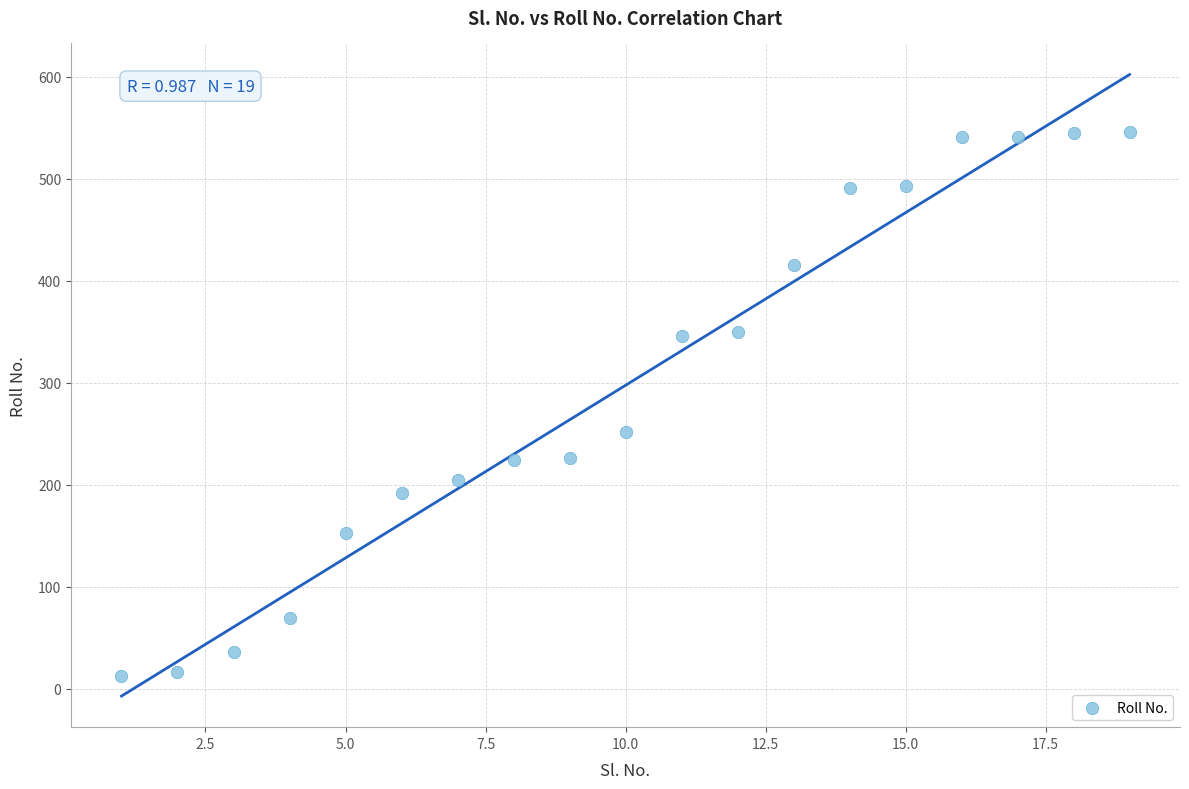

What Y value in the scatter plot is closest to 279?

252